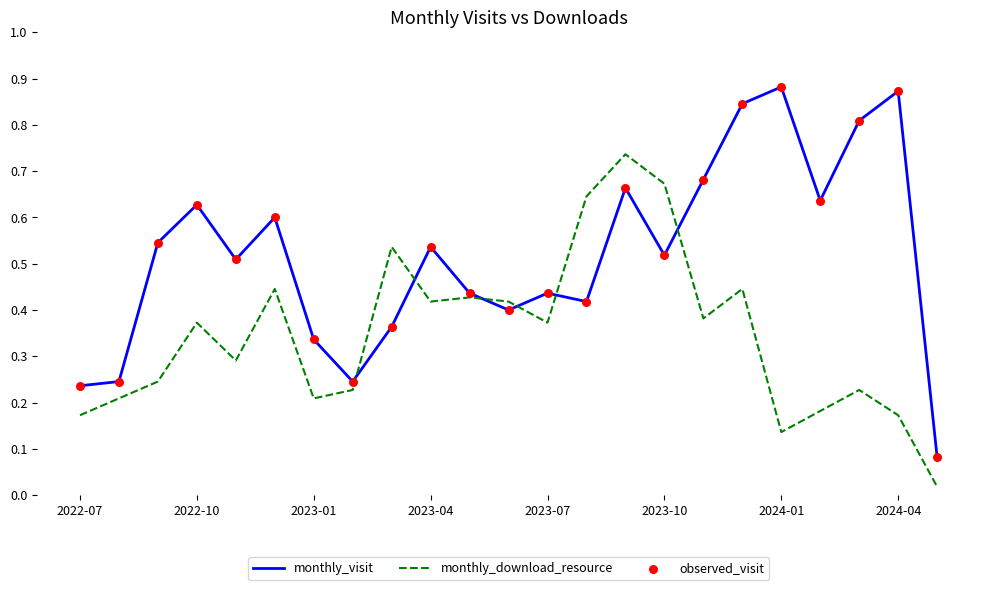

Which series has the widest spread of values?

monthly_visit